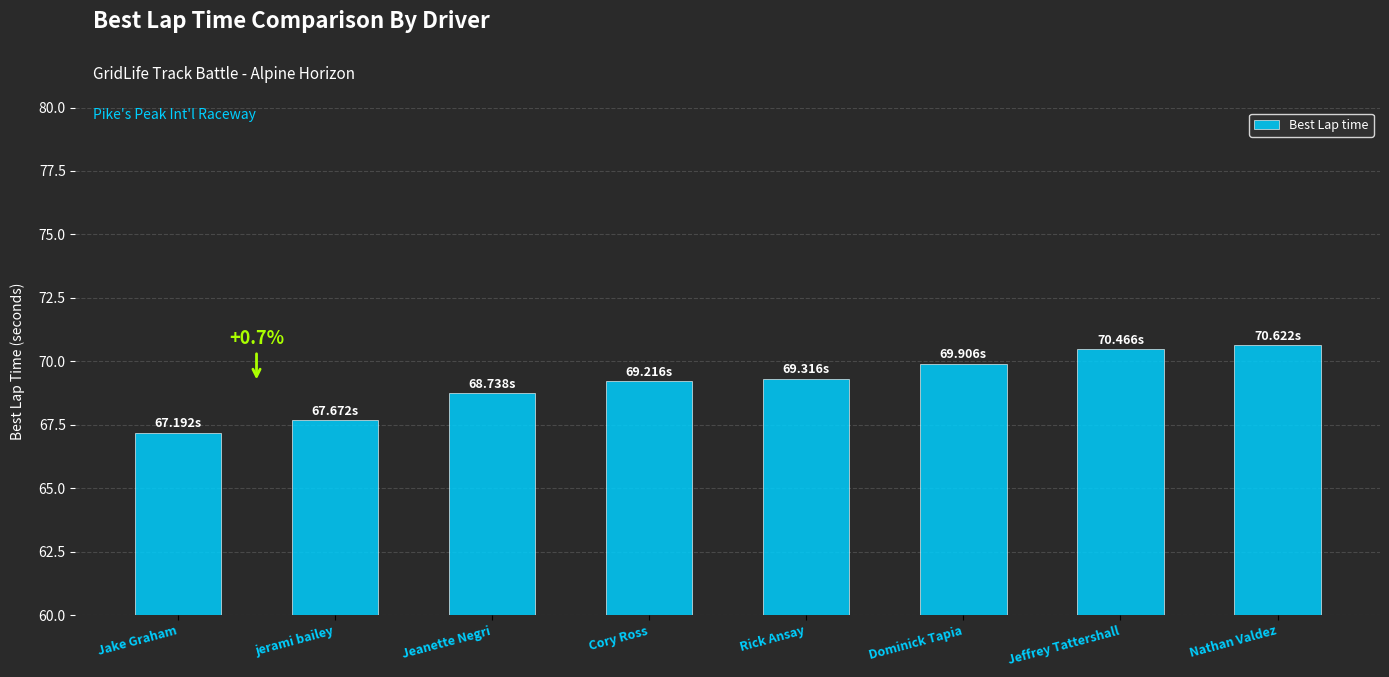

What is the change in value from Jeanette Negri to Nathan Valdez?

+1.9